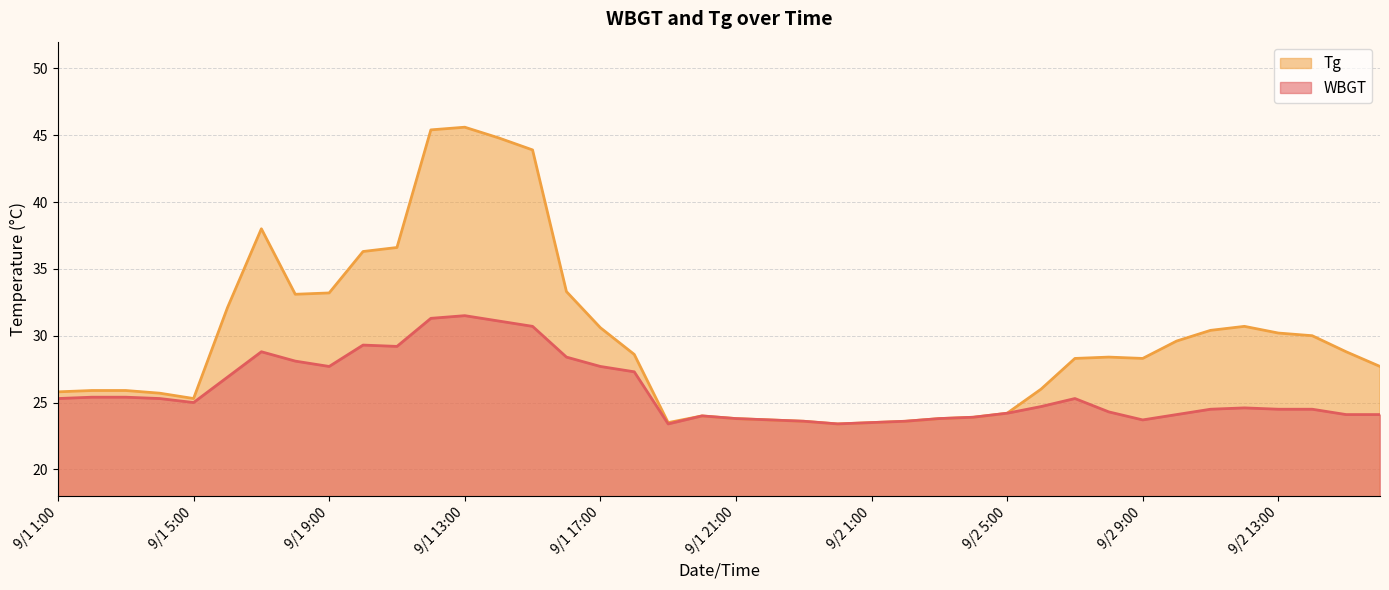

List the series in order of their peak value, highest first.

Tg, WBGT